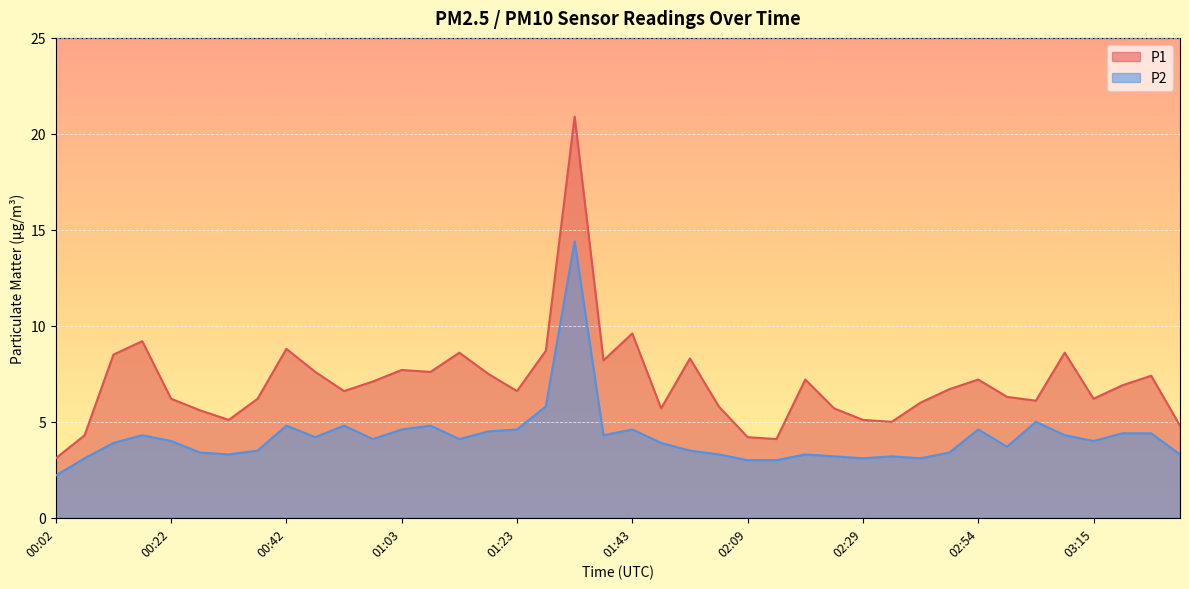

The P1 series shows 8.6 at 00:52. True or false?

False